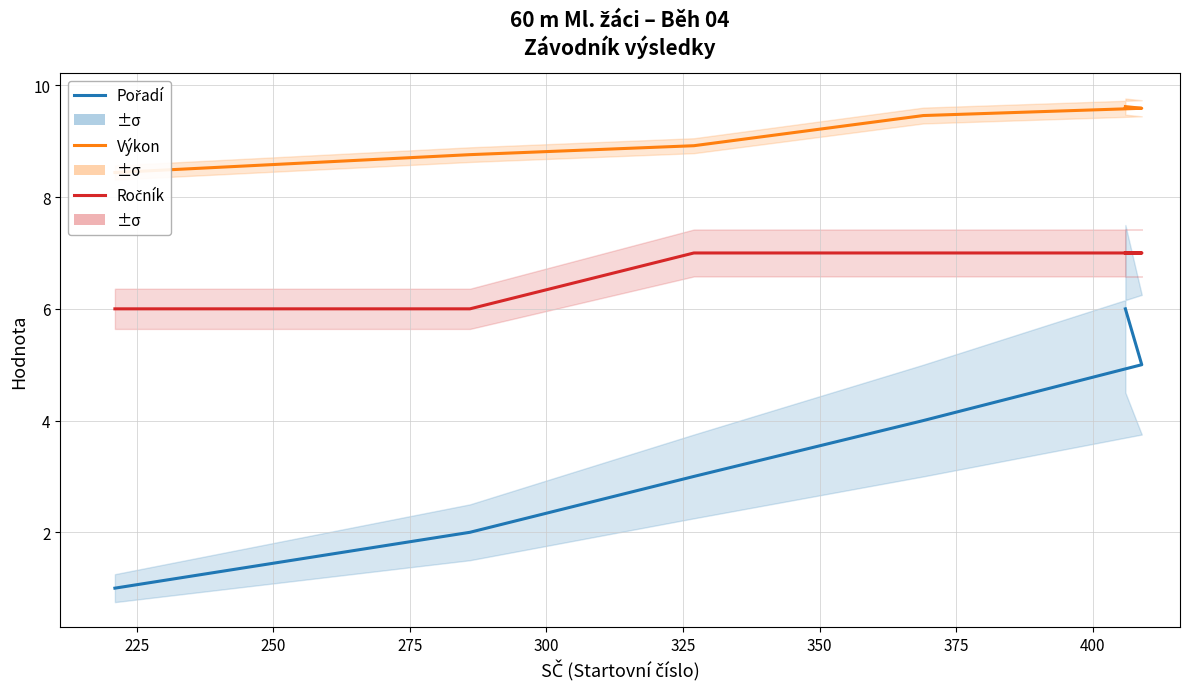

What is the minimum value shown in the chart?

1.0